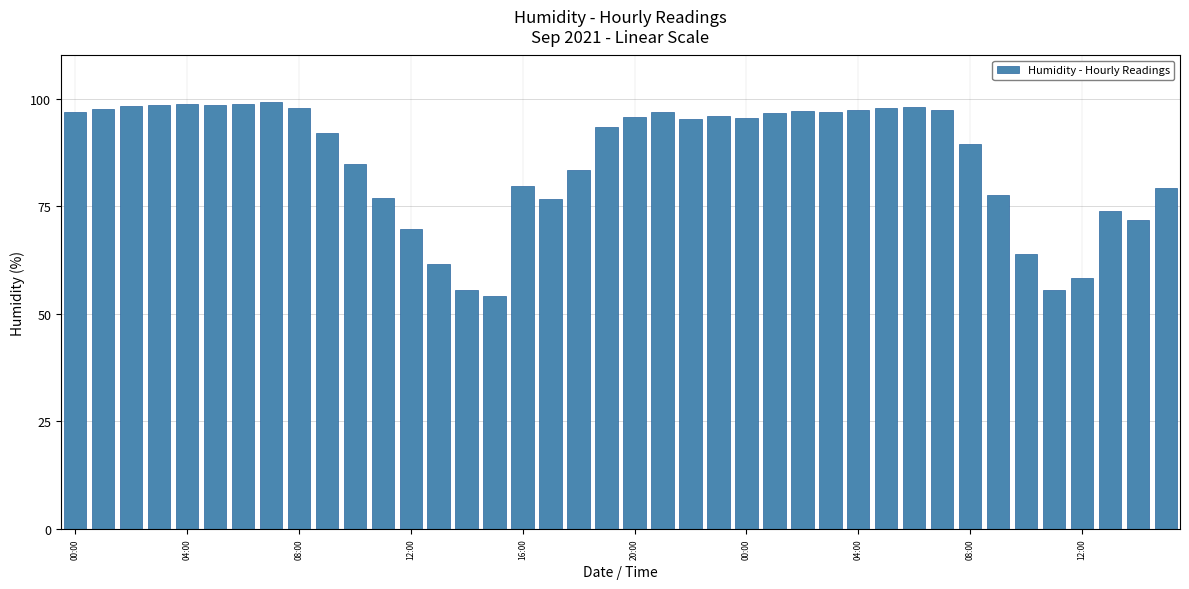

How many data points does each series have?

40